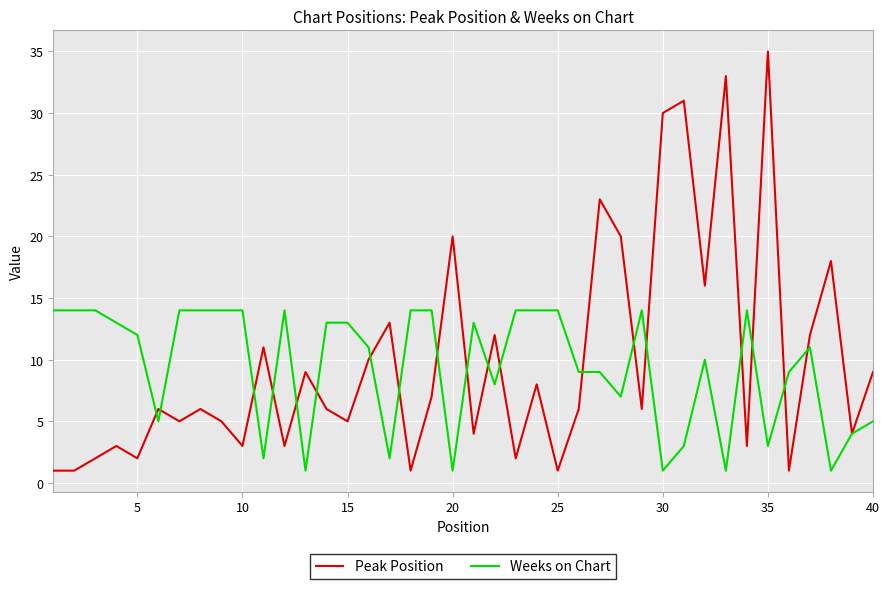

What is the highest value of the Peak Position series?

35